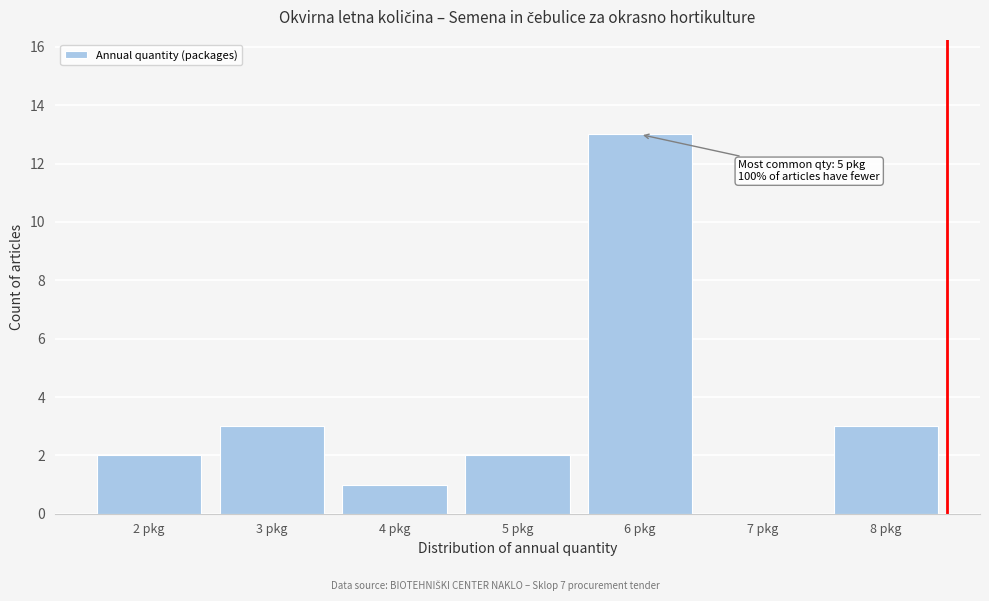

Reading left to right, extract all data points from this chart.

2 pkg=2	3 pkg=3	4 pkg=1	5 pkg=2	6 pkg=13	7 pkg=0	8 pkg=3